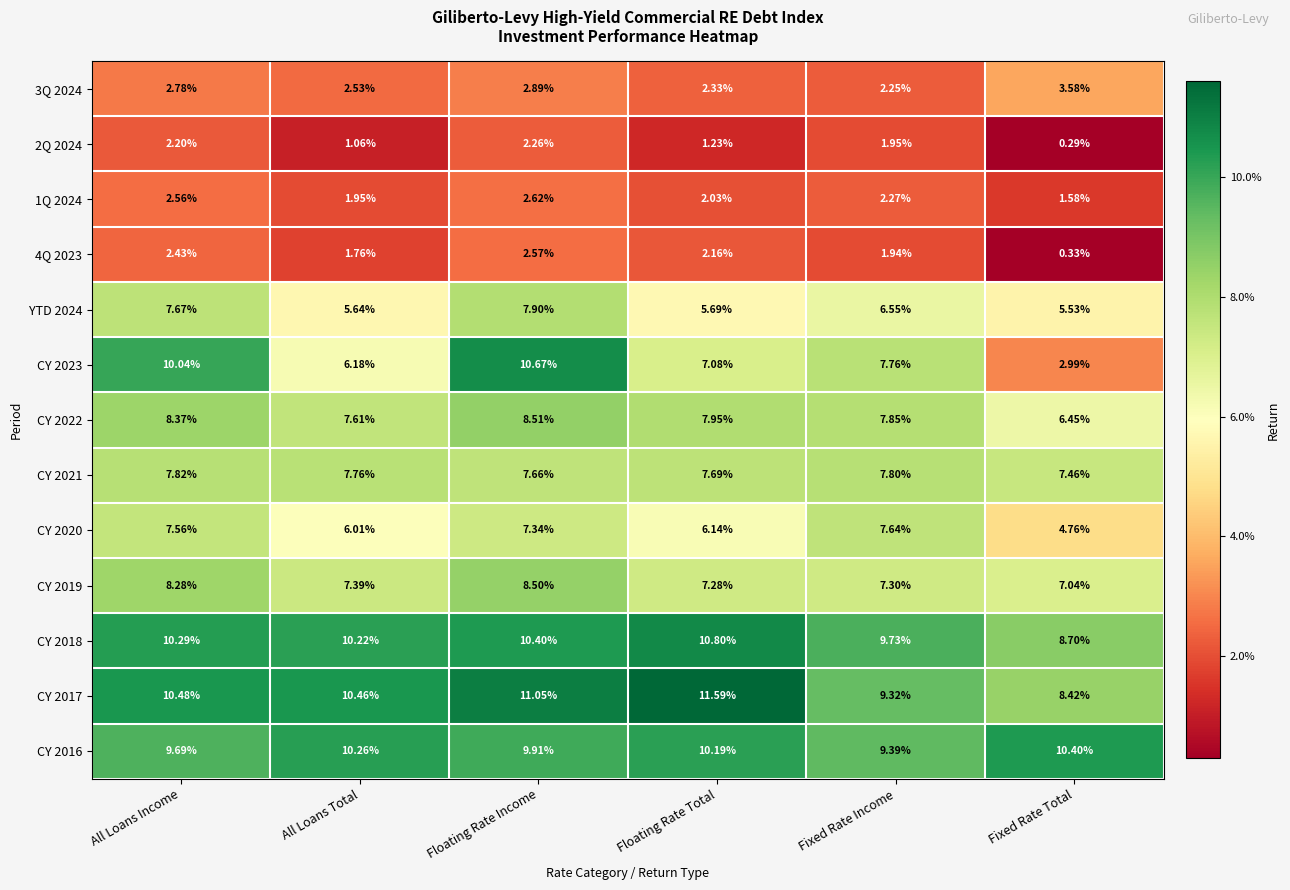

Where does the 4Q 2023 series first go above 2?

All Loans Income